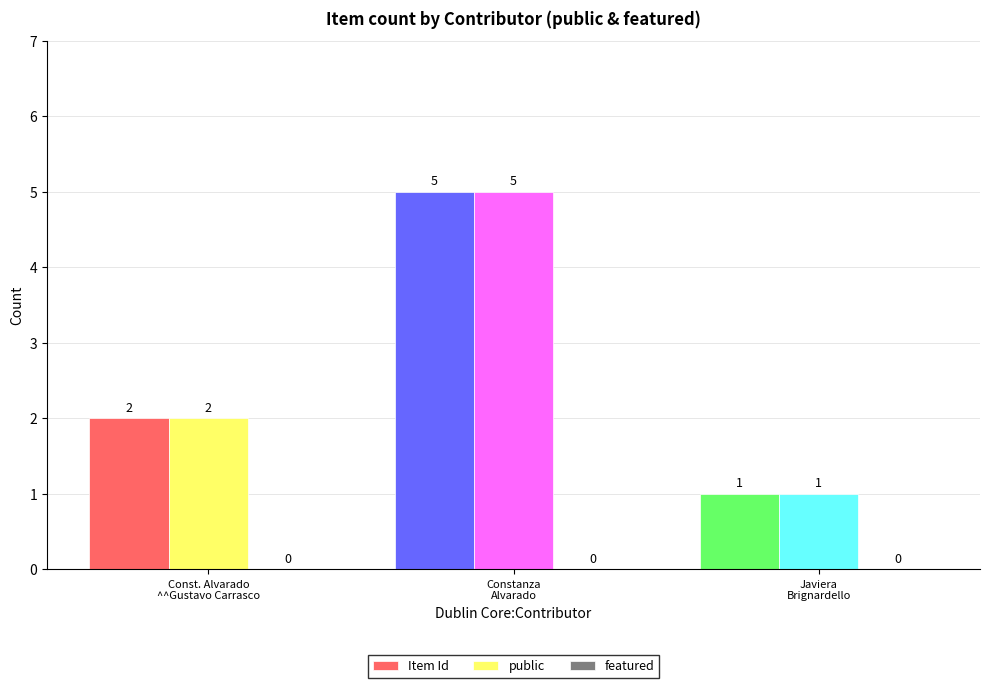

What is the total value across all series at Javiera
Brignardello?

2